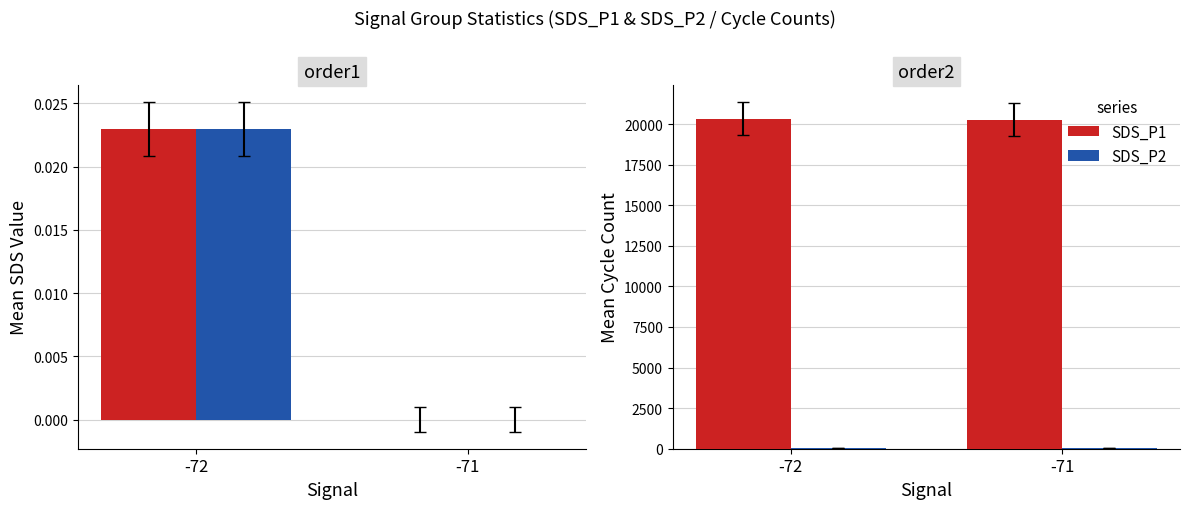

Read the SDS_P1 value at -72, to the nearest 10.

20320